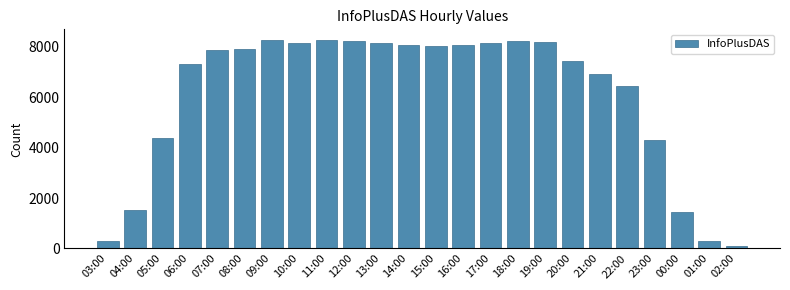

What is the greatest value displayed?

8286